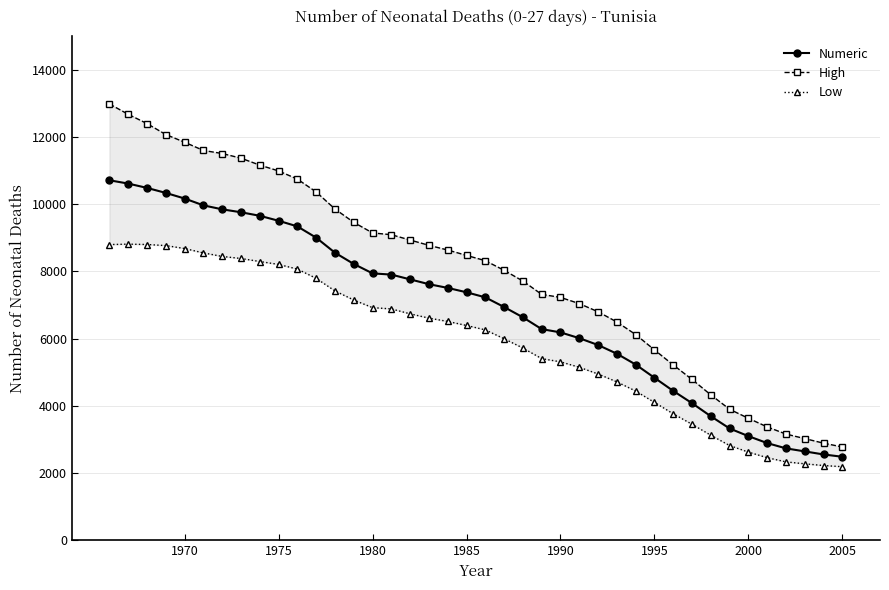

What is the highest value of the Numeric series?

10714